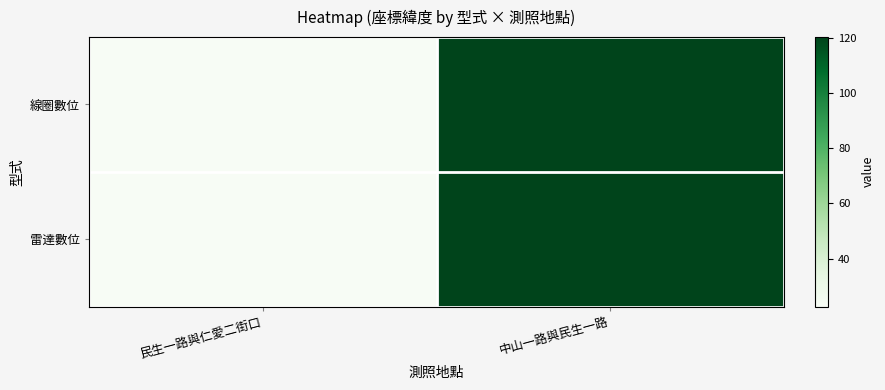

Between 民生一路與仁愛二街口 and 中山一路與民生一路, which series saw the biggest shift?

線圈數位